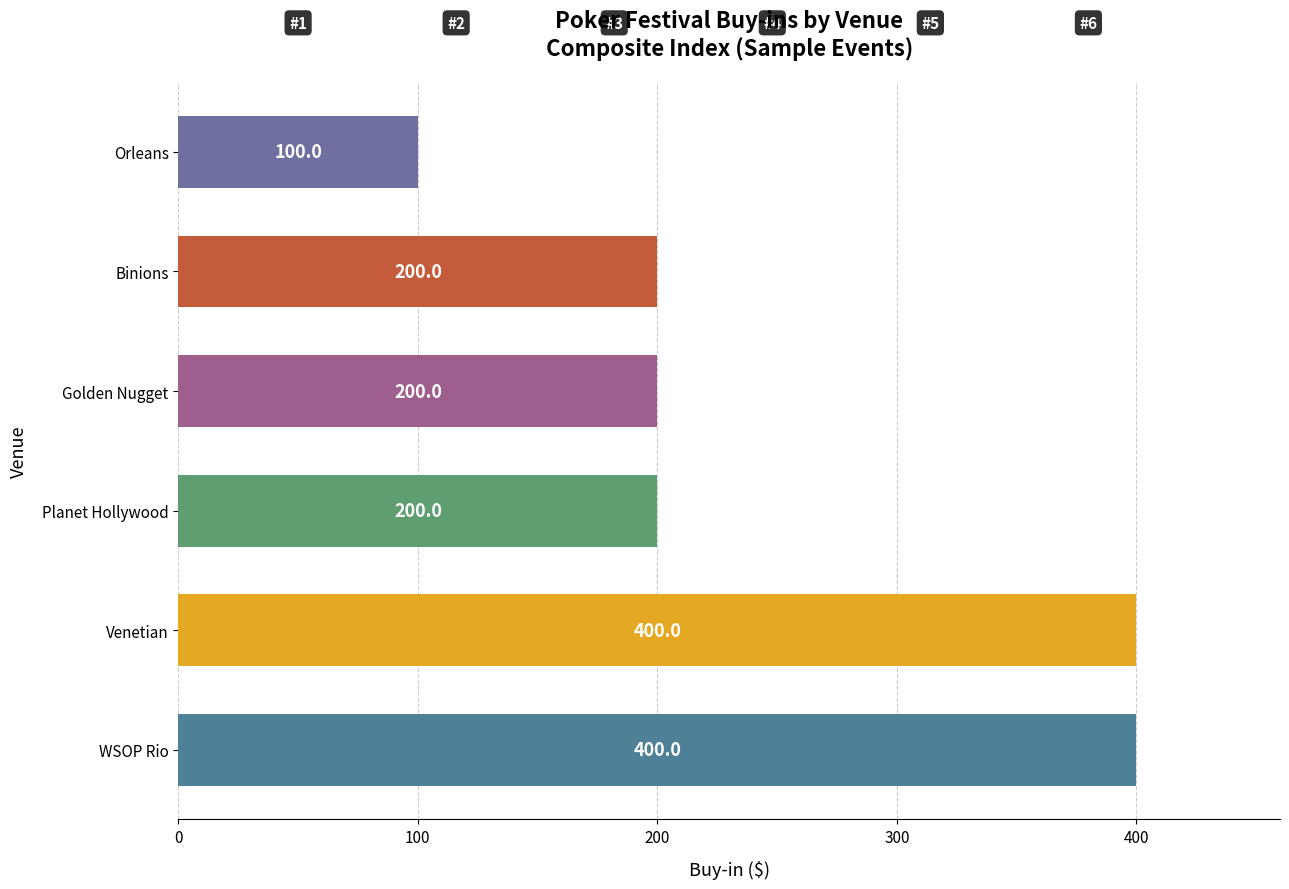

Are the bars horizontal?

Yes